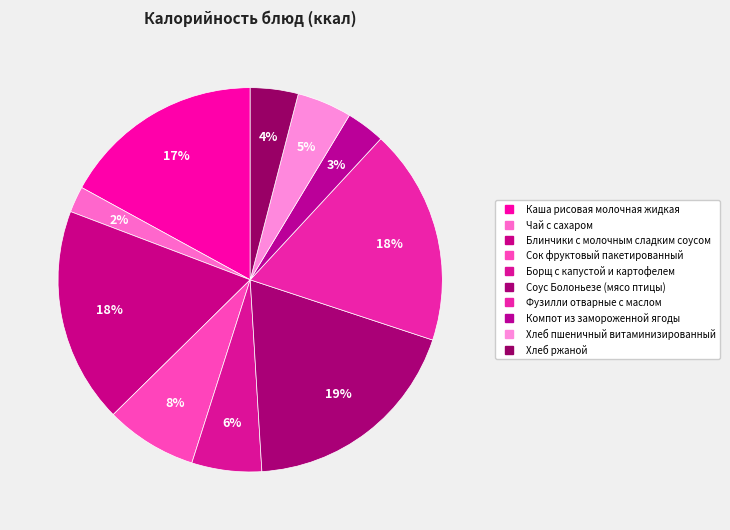

Which slice is the smallest?

Чай с сахаром